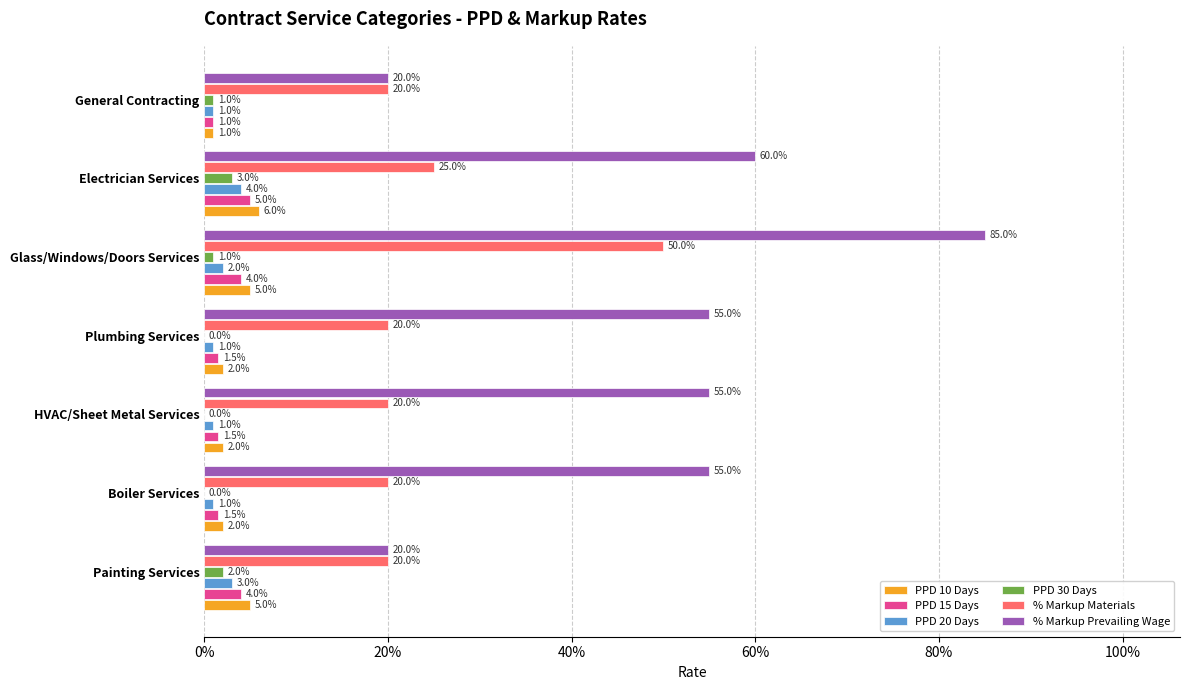

At how many categories does at least one series exceed 0?

7